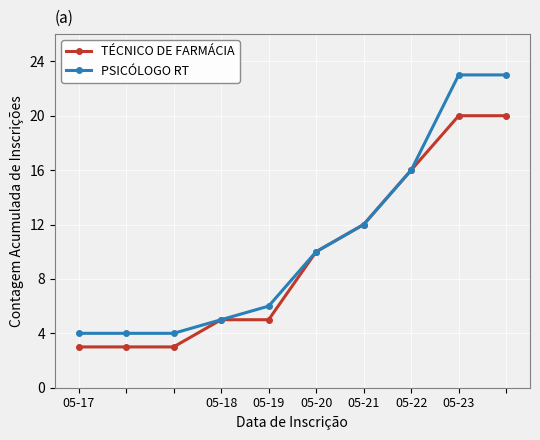

At how many categories does at least one series exceed 7?

5